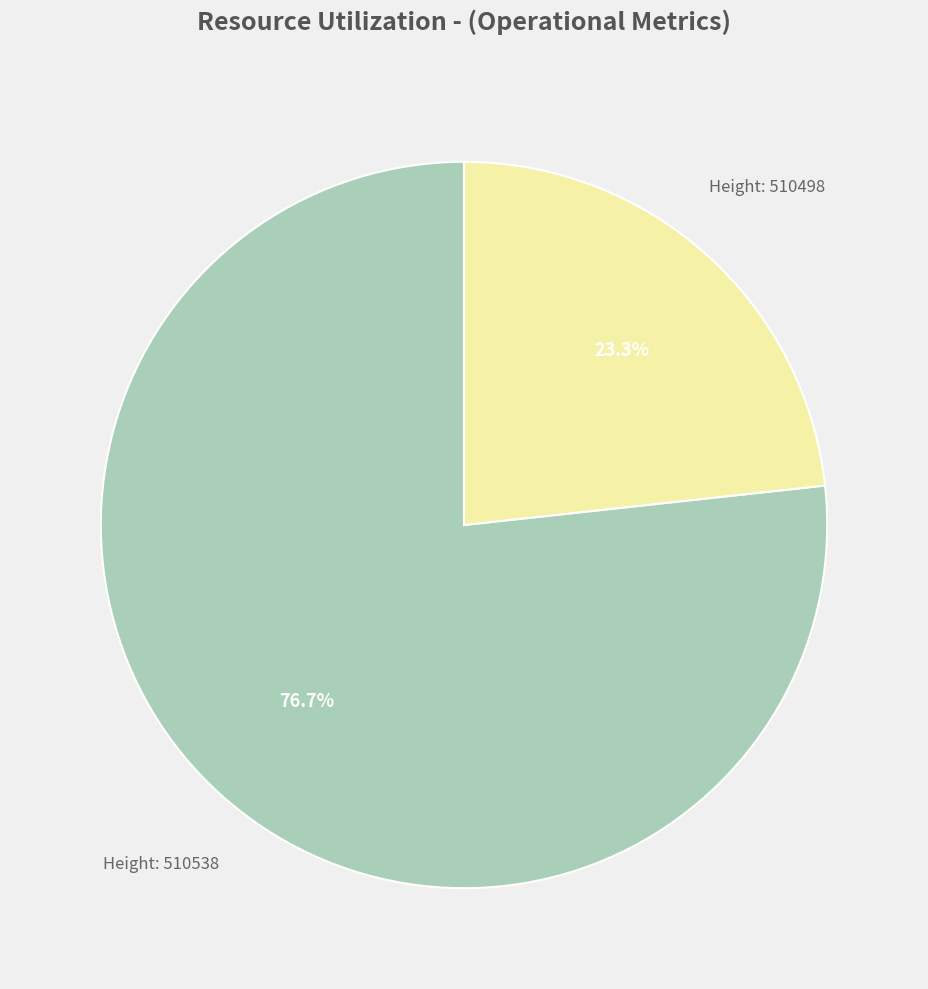

Count the number of slices in the pie.

2